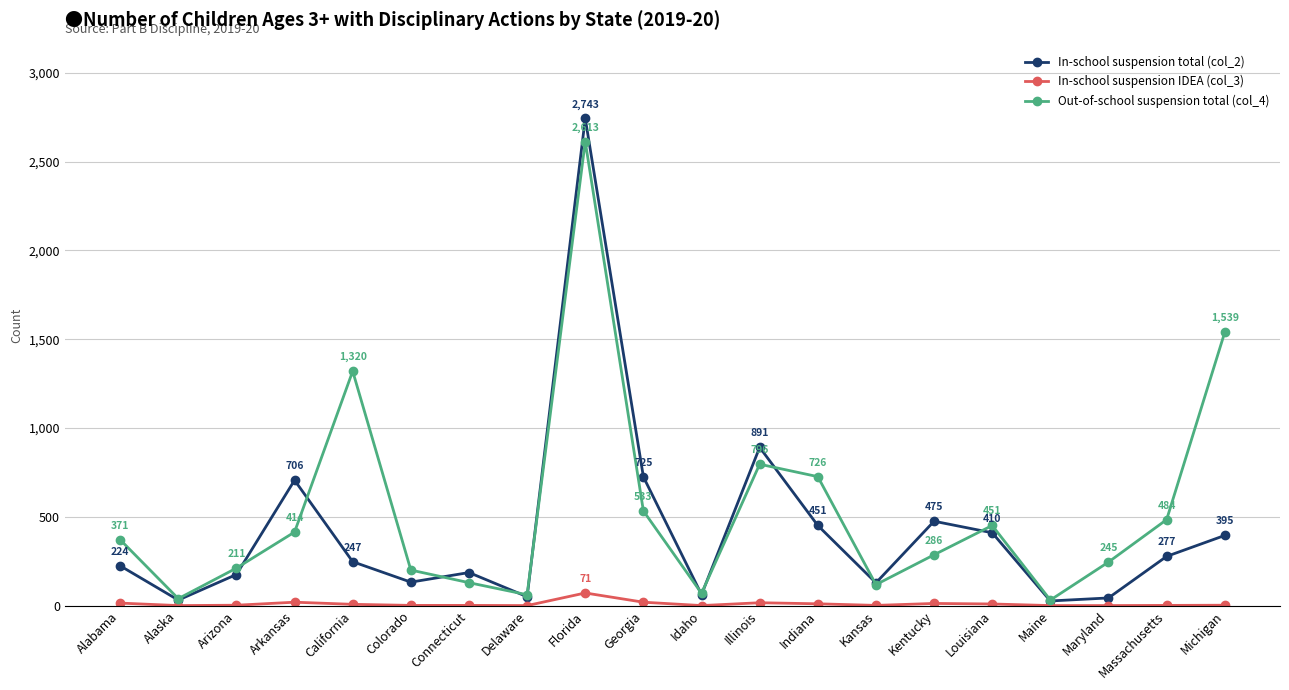

True or false: In-school suspension total (col_2) has more than 2 points higher than both neighbors.

True